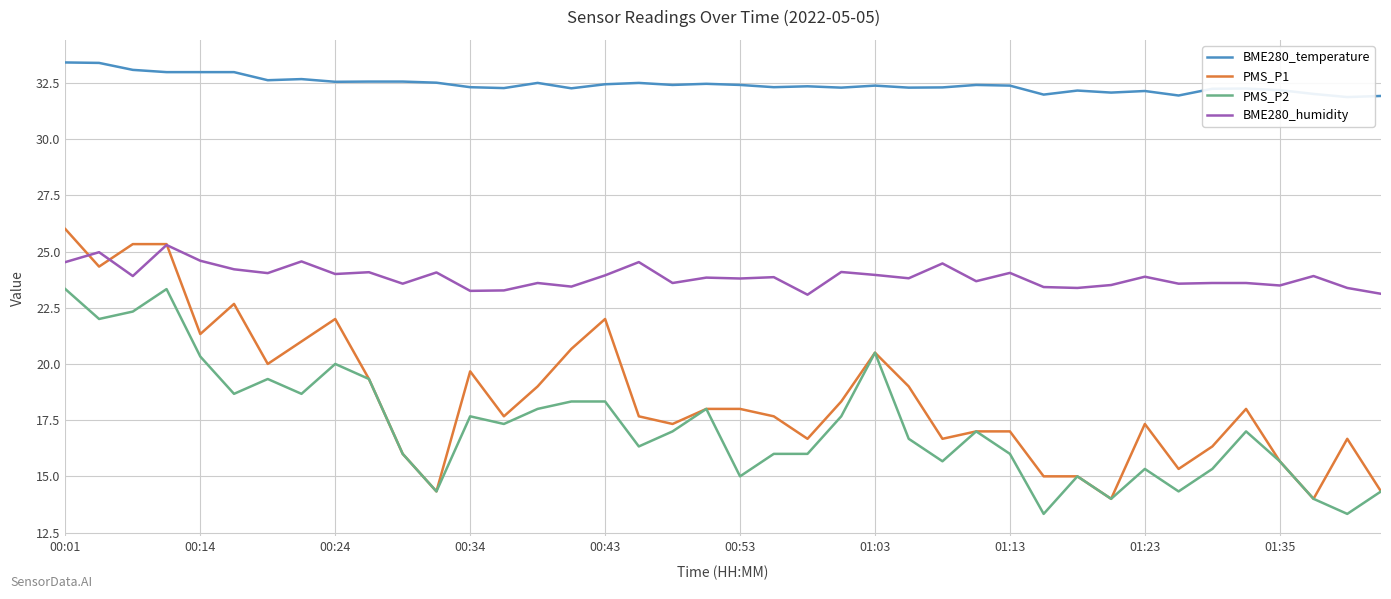

What is the difference between the second highest and minimum values in the PMS_P1 series?

11.3